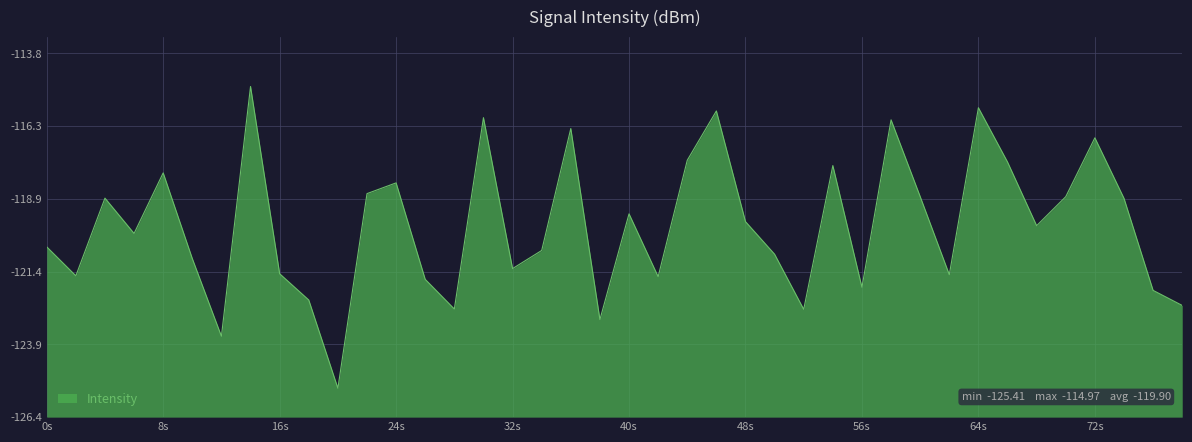

Does the chart display data point markers on the line(s)?

No